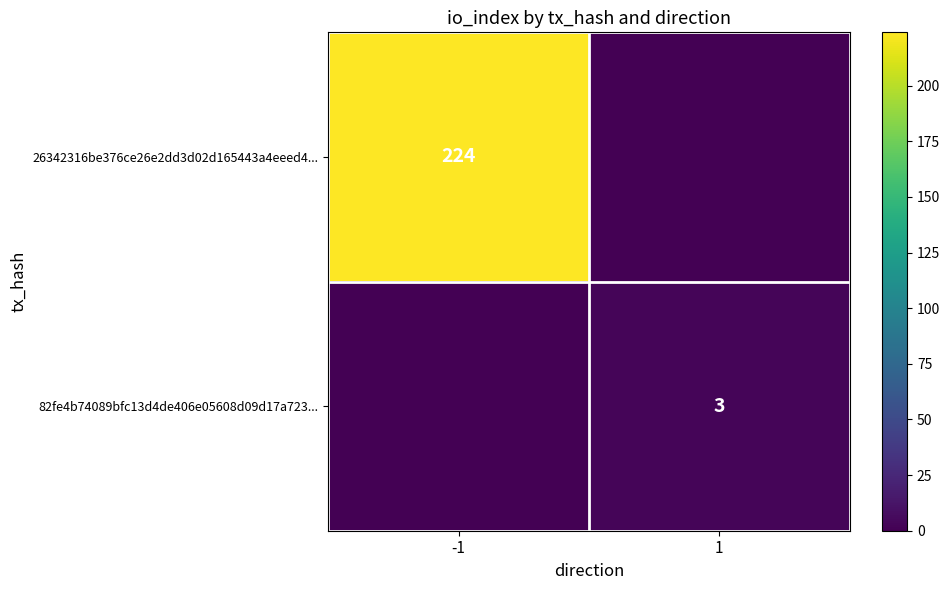

The value of 26342316be376ce26e2dd3d02d165443a4eeed4... at -1 is 224. True or false?

True